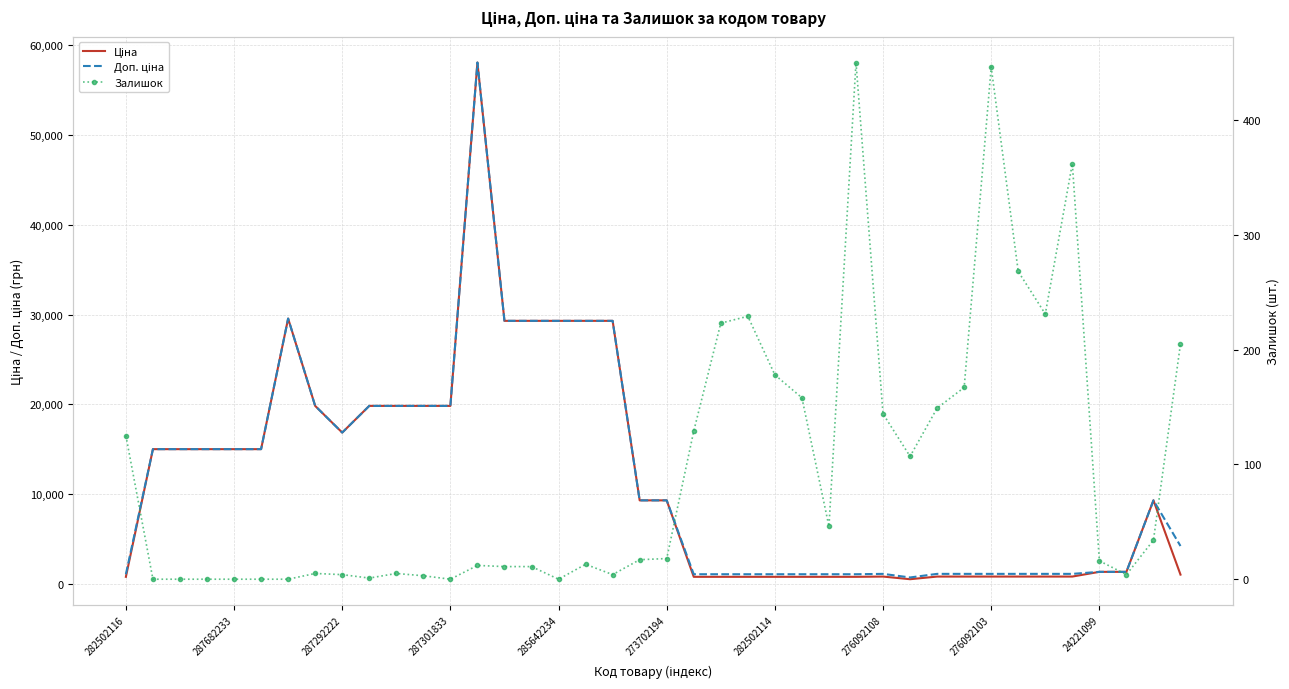

True or false: Доп. ціна and Залишок intersect in this chart.

False